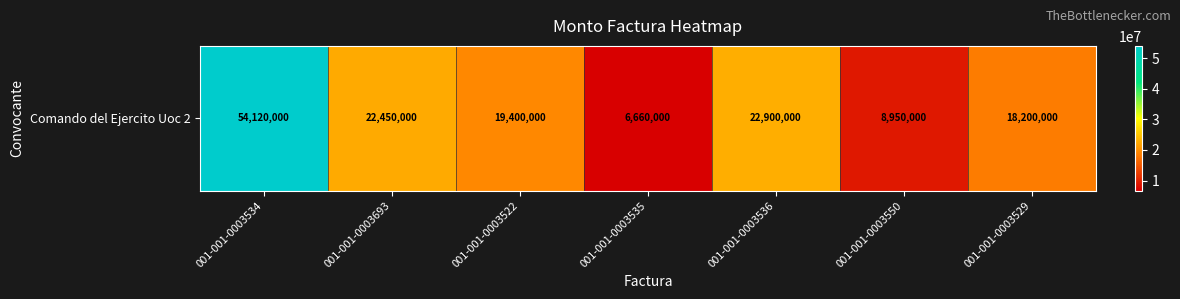

Count the number of categories in the chart.

7